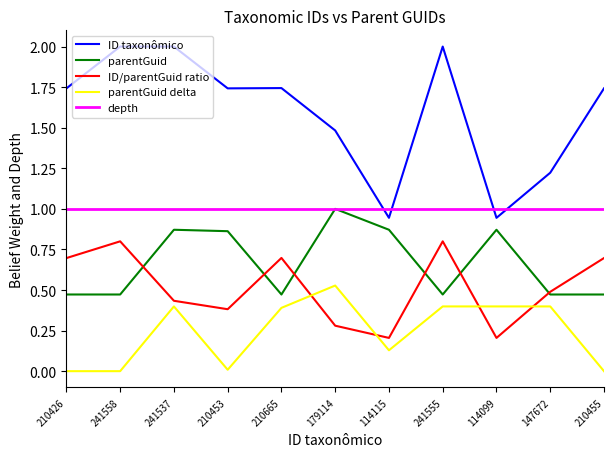

What is the sum of the parentGuid values at 210455 and 179114?

1.5